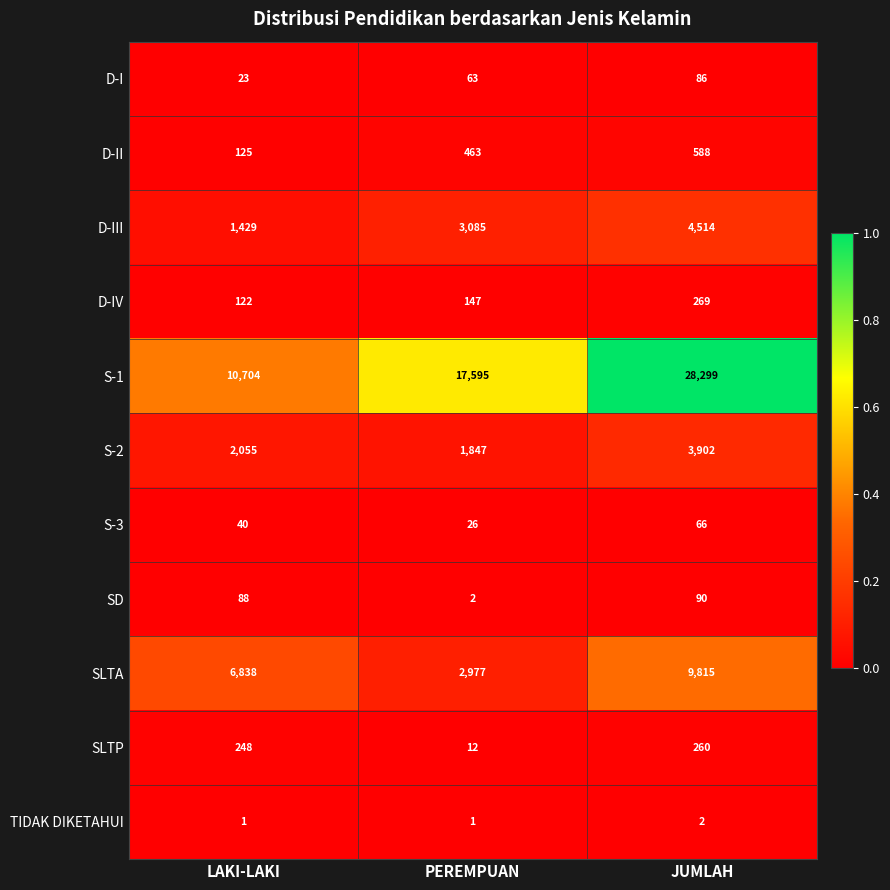

How many D-I values are between 23 and 86?

3